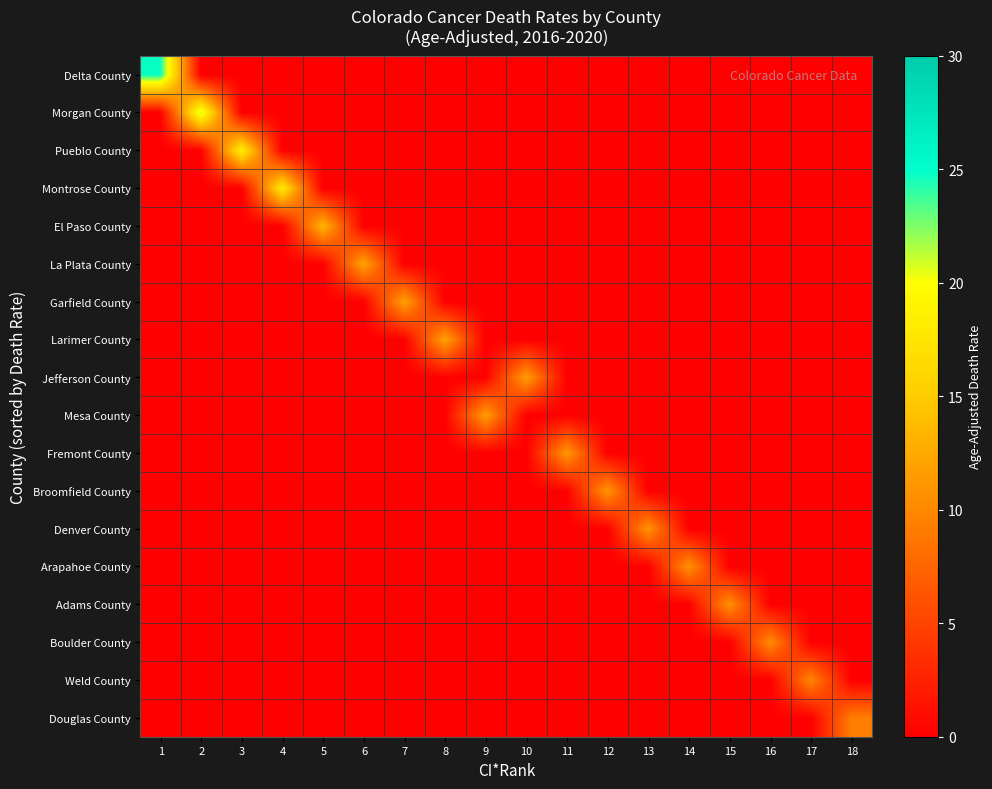

Reading left to right, transcribe all the data shown in this chart.

Delta County: 1=24.8	2=0.0	3=0.0	4=0.0	5=0.0	6=0.0	7=0.0	8=0.0	9=0.0	10=0.0	11=0.0	12=0.0	13=0.0	14=0.0	15=0.0	16=0.0	17=0.0	18=0.0
Morgan County: 1=0.0	2=21.3	3=0.0	4=0.0	5=0.0	6=0.0	7=0.0	8=0.0	9=0.0	10=0.0	11=0.0	12=0.0	13=0.0	14=0.0	15=0.0	16=0.0	17=0.0	18=0.0
Pueblo County: 1=0.0	2=0.0	3=18.5	4=0.0	5=0.0	6=0.0	7=0.0	8=0.0	9=0.0	10=0.0	11=0.0	12=0.0	13=0.0	14=0.0	15=0.0	16=0.0	17=0.0	18=0.0
Montrose County: 1=0.0	2=0.0	3=0.0	4=17.9	5=0.0	6=0.0	7=0.0	8=0.0	9=0.0	10=0.0	11=0.0	12=0.0	13=0.0	14=0.0	15=0.0	16=0.0	17=0.0	18=0.0
El Paso County: 1=0.0	2=0.0	3=0.0	4=0.0	5=13.6	6=0.0	7=0.0	8=0.0	9=0.0	10=0.0	11=0.0	12=0.0	13=0.0	14=0.0	15=0.0	16=0.0	17=0.0	18=0.0
La Plata County: 1=0.0	2=0.0	3=0.0	4=0.0	5=0.0	6=12.2	7=0.0	8=0.0	9=0.0	10=0.0	11=0.0	12=0.0	13=0.0	14=0.0	15=0.0	16=0.0	17=0.0	18=0.0
Garfield County: 1=0.0	2=0.0	3=0.0	4=0.0	5=0.0	6=0.0	7=12.0	8=0.0	9=0.0	10=0.0	11=0.0	12=0.0	13=0.0	14=0.0	15=0.0	16=0.0	17=0.0	18=0.0
Larimer County: 1=0.0	2=0.0	3=0.0	4=0.0	5=0.0	6=0.0	7=0.0	8=12.0	9=0.0	10=0.0	11=0.0	12=0.0	13=0.0	14=0.0	15=0.0	16=0.0	17=0.0	18=0.0
Jefferson County: 1=0.0	2=0.0	3=0.0	4=0.0	5=0.0	6=0.0	7=0.0	8=0.0	9=0.0	10=11.7	11=0.0	12=0.0	13=0.0	14=0.0	15=0.0	16=0.0	17=0.0	18=0.0
Mesa County: 1=0.0	2=0.0	3=0.0	4=0.0	5=0.0	6=0.0	7=0.0	8=0.0	9=11.7	10=0.0	11=0.0	12=0.0	13=0.0	14=0.0	15=0.0	16=0.0	17=0.0	18=0.0
Fremont County: 1=0.0	2=0.0	3=0.0	4=0.0	5=0.0	6=0.0	7=0.0	8=0.0	9=0.0	10=0.0	11=11.3	12=0.0	13=0.0	14=0.0	15=0.0	16=0.0	17=0.0	18=0.0
Broomfield County: 1=0.0	2=0.0	3=0.0	4=0.0	5=0.0	6=0.0	7=0.0	8=0.0	9=0.0	10=0.0	11=0.0	12=11.1	13=0.0	14=0.0	15=0.0	16=0.0	17=0.0	18=0.0
Denver County: 1=0.0	2=0.0	3=0.0	4=0.0	5=0.0	6=0.0	7=0.0	8=0.0	9=0.0	10=0.0	11=0.0	12=0.0	13=11.0	14=0.0	15=0.0	16=0.0	17=0.0	18=0.0
Arapahoe County: 1=0.0	2=0.0	3=0.0	4=0.0	5=0.0	6=0.0	7=0.0	8=0.0	9=0.0	10=0.0	11=0.0	12=0.0	13=0.0	14=10.8	15=0.0	16=0.0	17=0.0	18=0.0
Adams County: 1=0.0	2=0.0	3=0.0	4=0.0	5=0.0	6=0.0	7=0.0	8=0.0	9=0.0	10=0.0	11=0.0	12=0.0	13=0.0	14=0.0	15=10.7	16=0.0	17=0.0	18=0.0
Boulder County: 1=0.0	2=0.0	3=0.0	4=0.0	5=0.0	6=0.0	7=0.0	8=0.0	9=0.0	10=0.0	11=0.0	12=0.0	13=0.0	14=0.0	15=0.0	16=10.3	17=0.0	18=0.0
Weld County: 1=0.0	2=0.0	3=0.0	4=0.0	5=0.0	6=0.0	7=0.0	8=0.0	9=0.0	10=0.0	11=0.0	12=0.0	13=0.0	14=0.0	15=0.0	16=0.0	17=9.9	18=0.0
Douglas County: 1=0.0	2=0.0	3=0.0	4=0.0	5=0.0	6=0.0	7=0.0	8=0.0	9=0.0	10=0.0	11=0.0	12=0.0	13=0.0	14=0.0	15=0.0	16=0.0	17=0.0	18=9.3